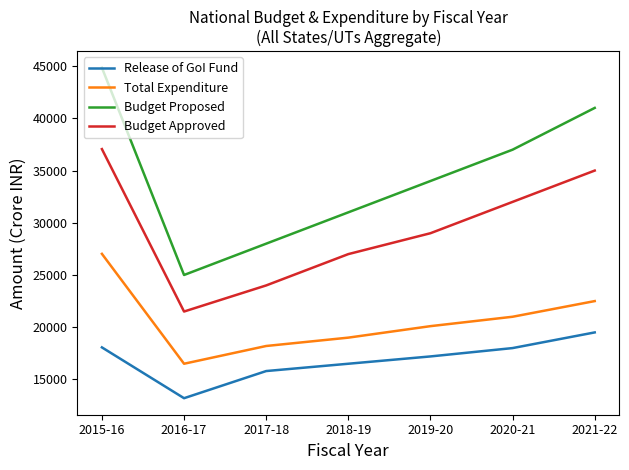

What is the sum of all Release of GoI Fund values?

118265.5